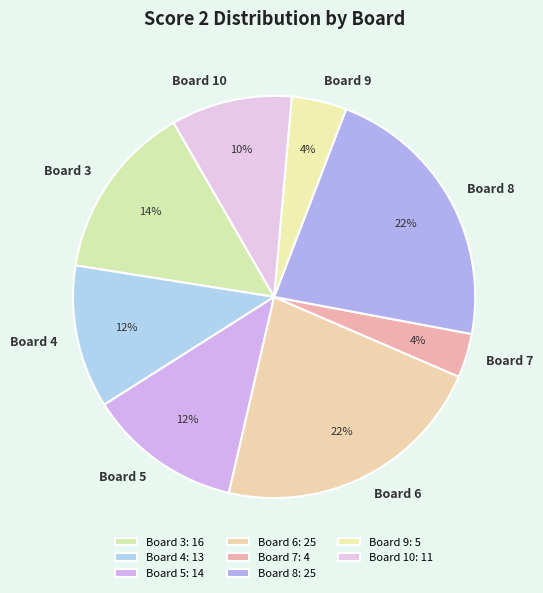

Is there any slice that represents more than half of the pie?

No